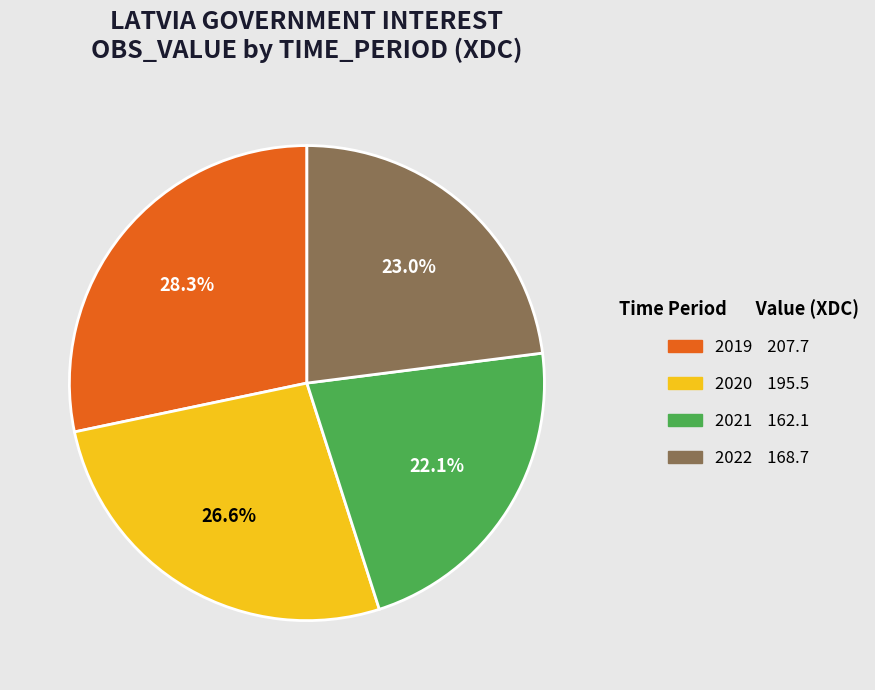

Which slice is the largest?

2019